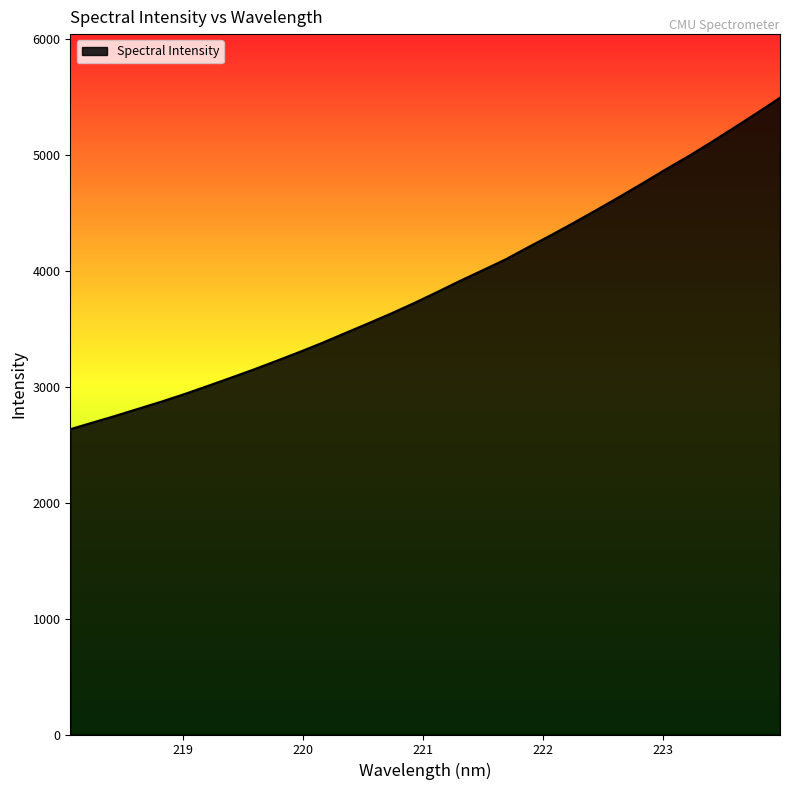

What is the greatest value displayed?

5496.1